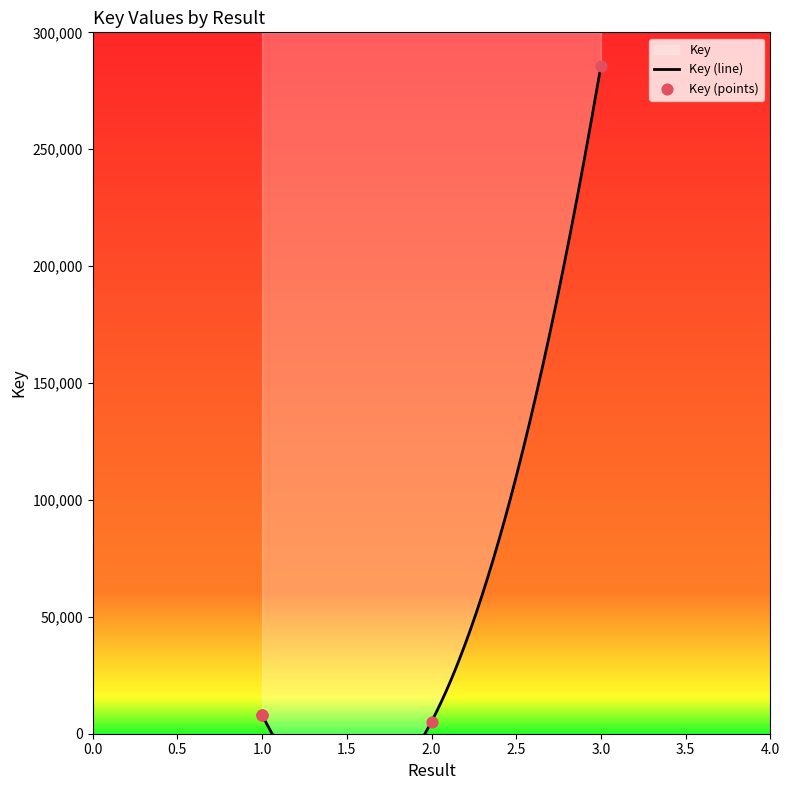

What is the ratio of the value at 1 to the value at 2?

1.6